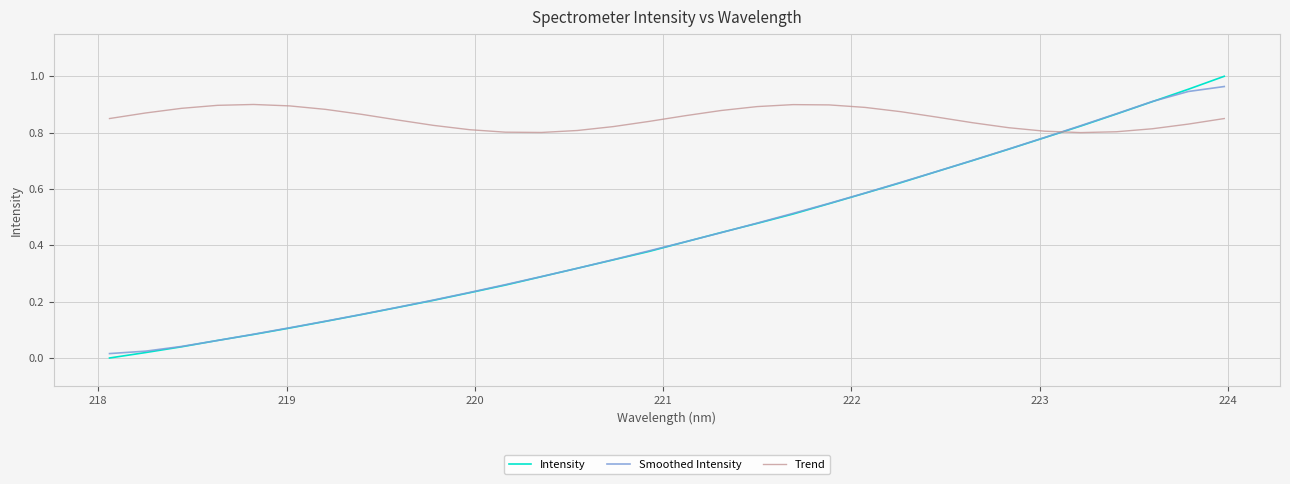

Which series has the widest spread of values?

Intensity